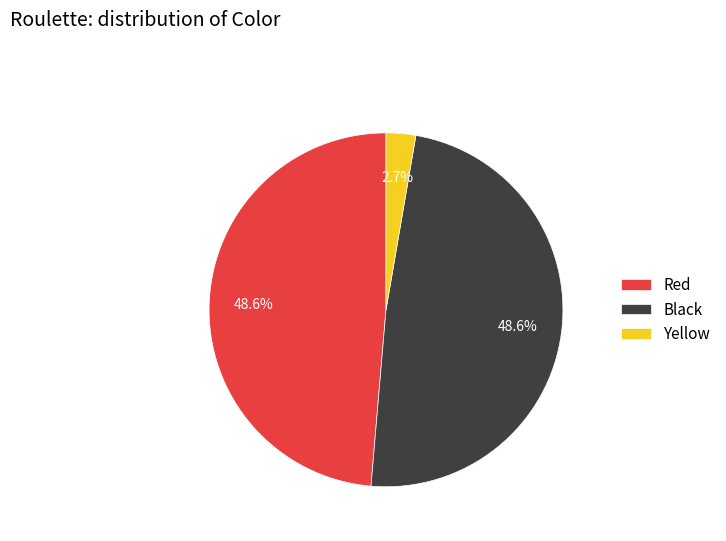

How many segments does this pie chart have?

3